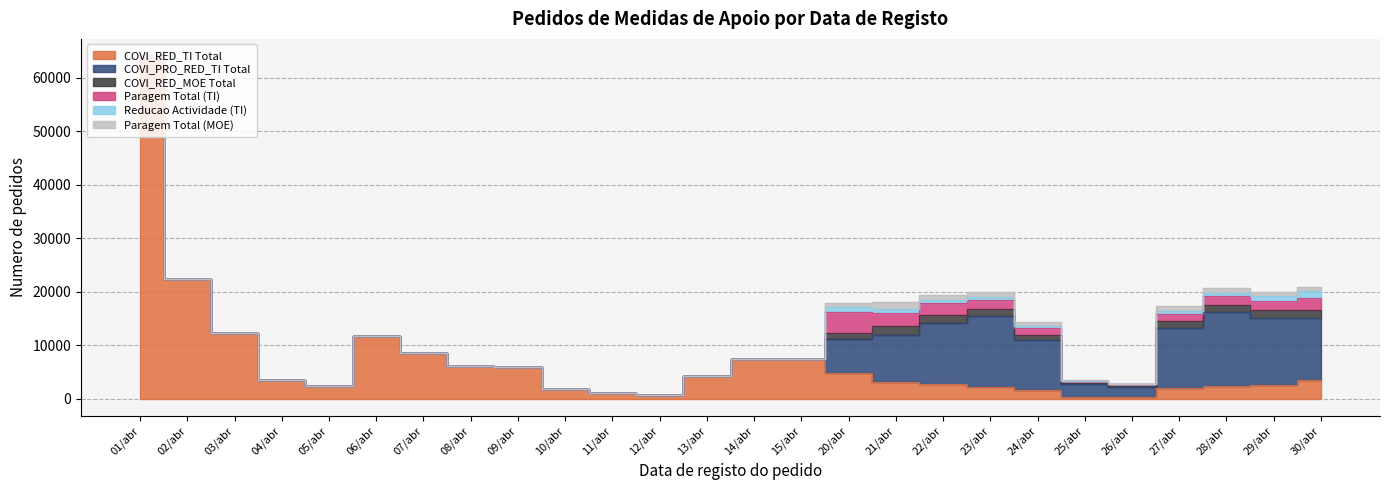

Which series changed the most between 15/abr and 28/abr?

COVI_PRO_RED_TI Total